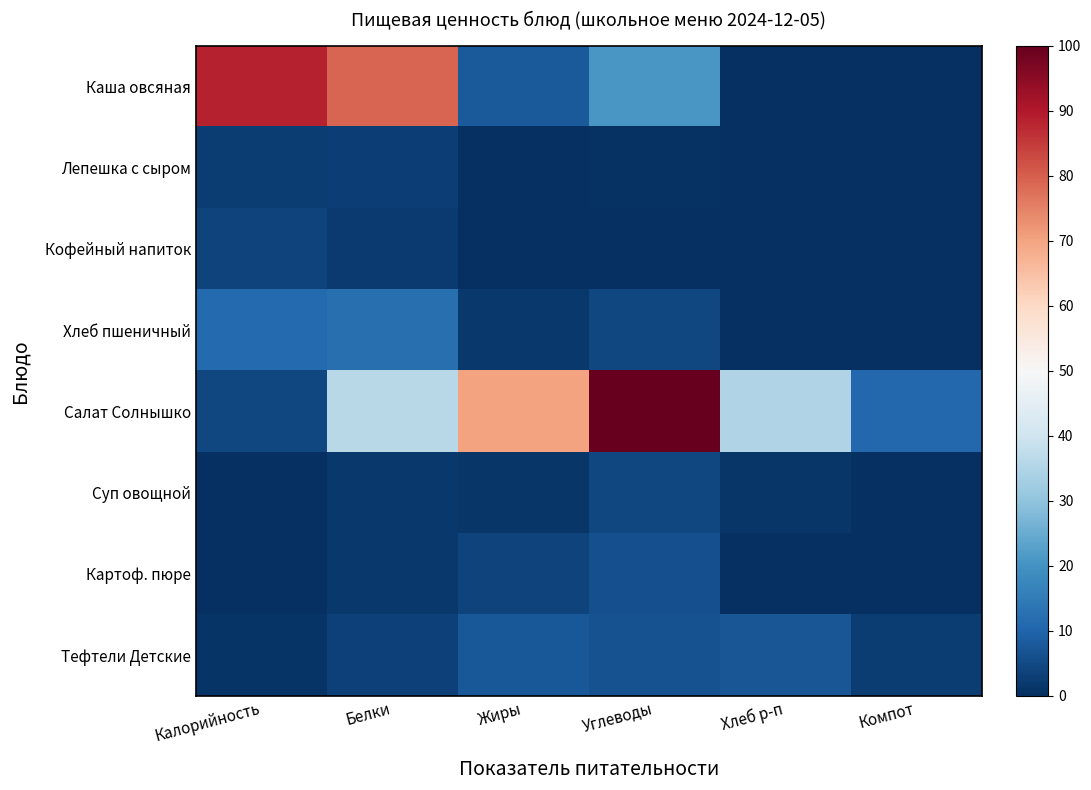

List the series in order of their peak value, lowest first.

Лепешка с сыром, Кофейный напиток, Суп овощной, Картоф. пюре, Тефтели Детские, Хлеб пшеничный, Каша овсяная, Салат Солнышко